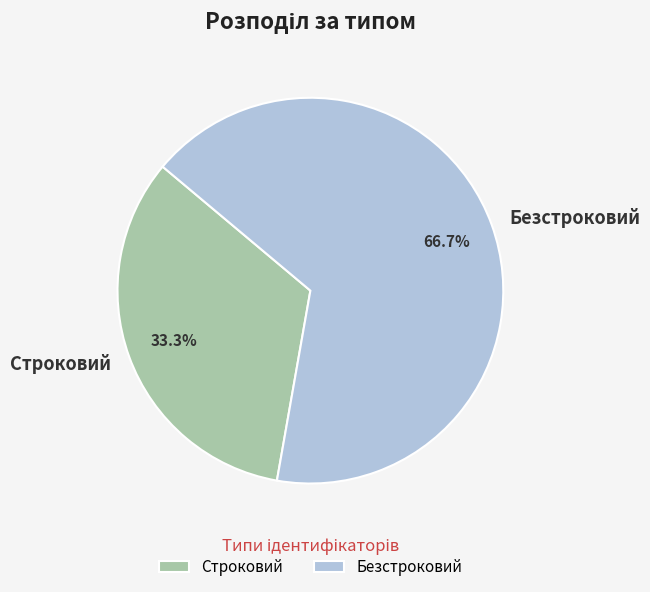

Which has a higher value, Строковий or Безстроковий?

Безстроковий